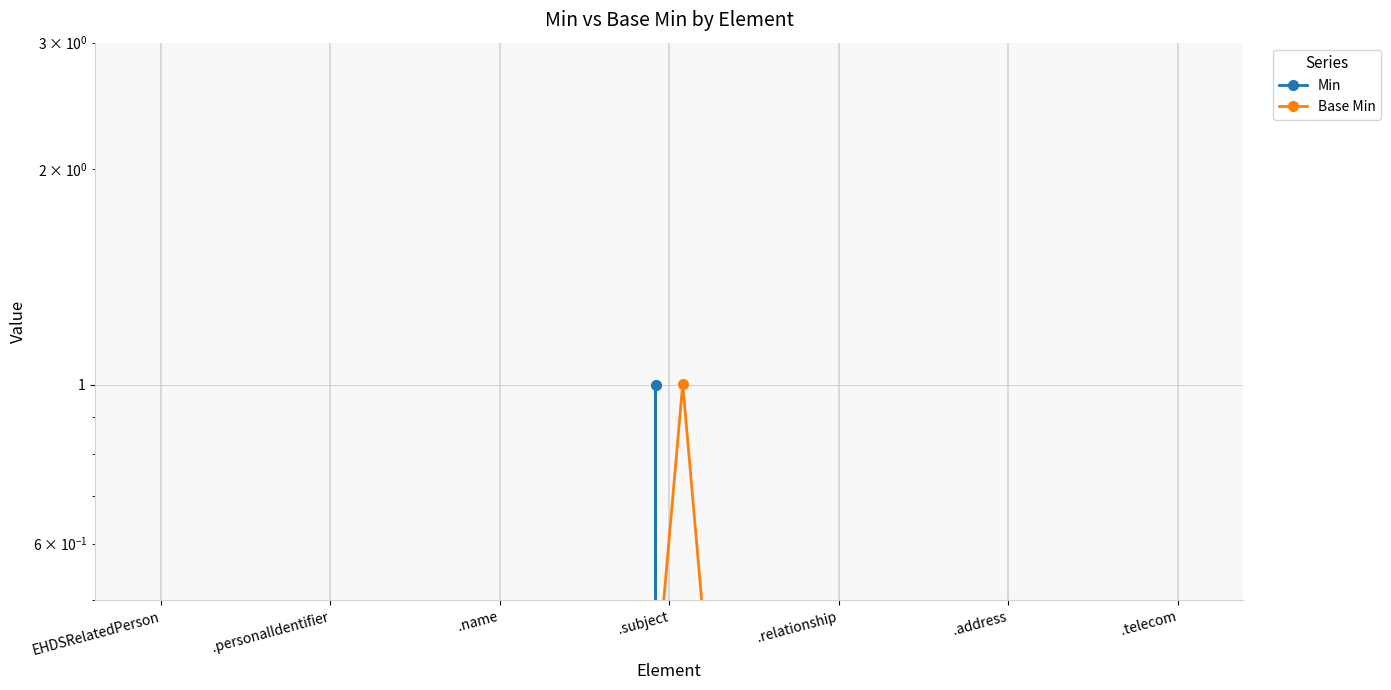

Is the value of Base Min at .address greater than the value of Min at .subject?

No